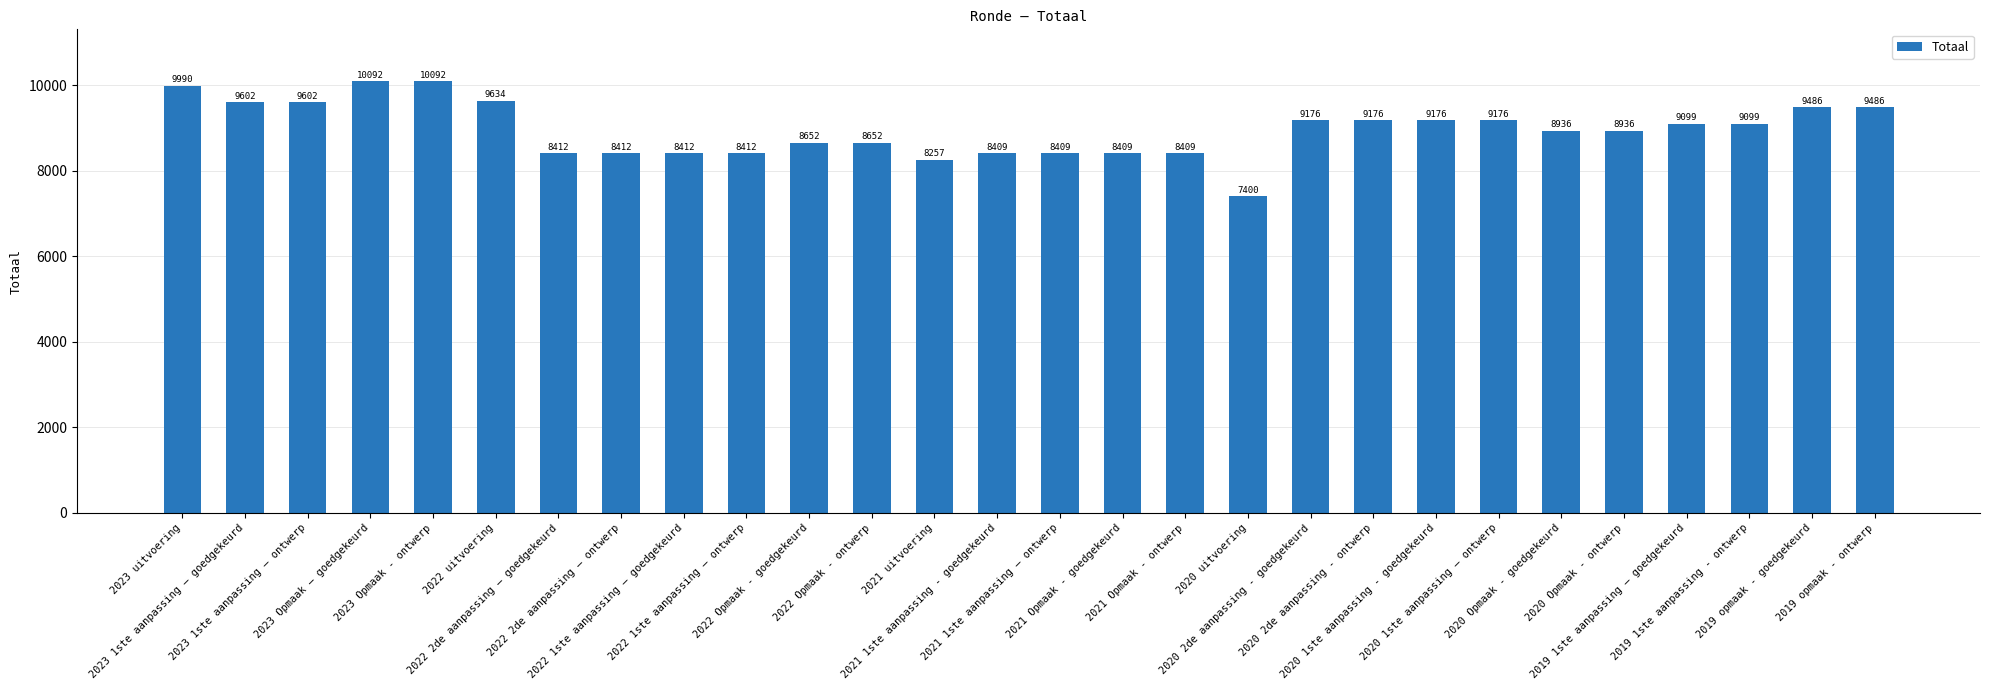

What is the difference between the maximum and minimum values?

2692